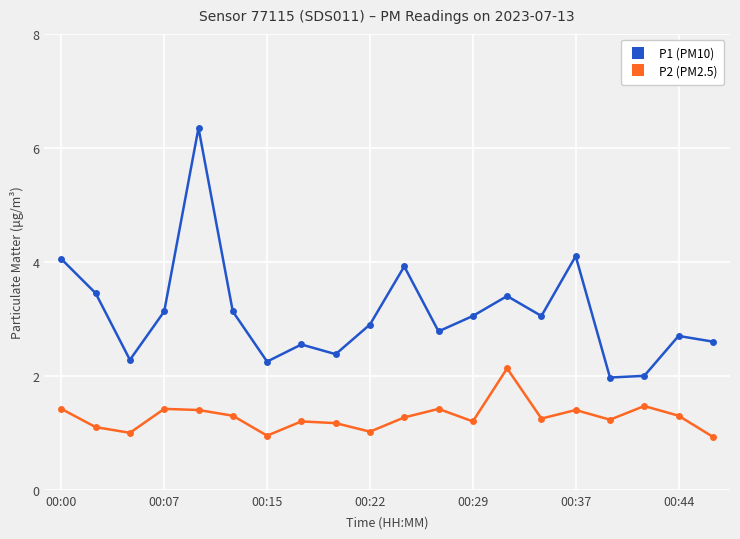

List the series in order of their overall mean, highest first.

P1 (PM10), P2 (PM2.5)